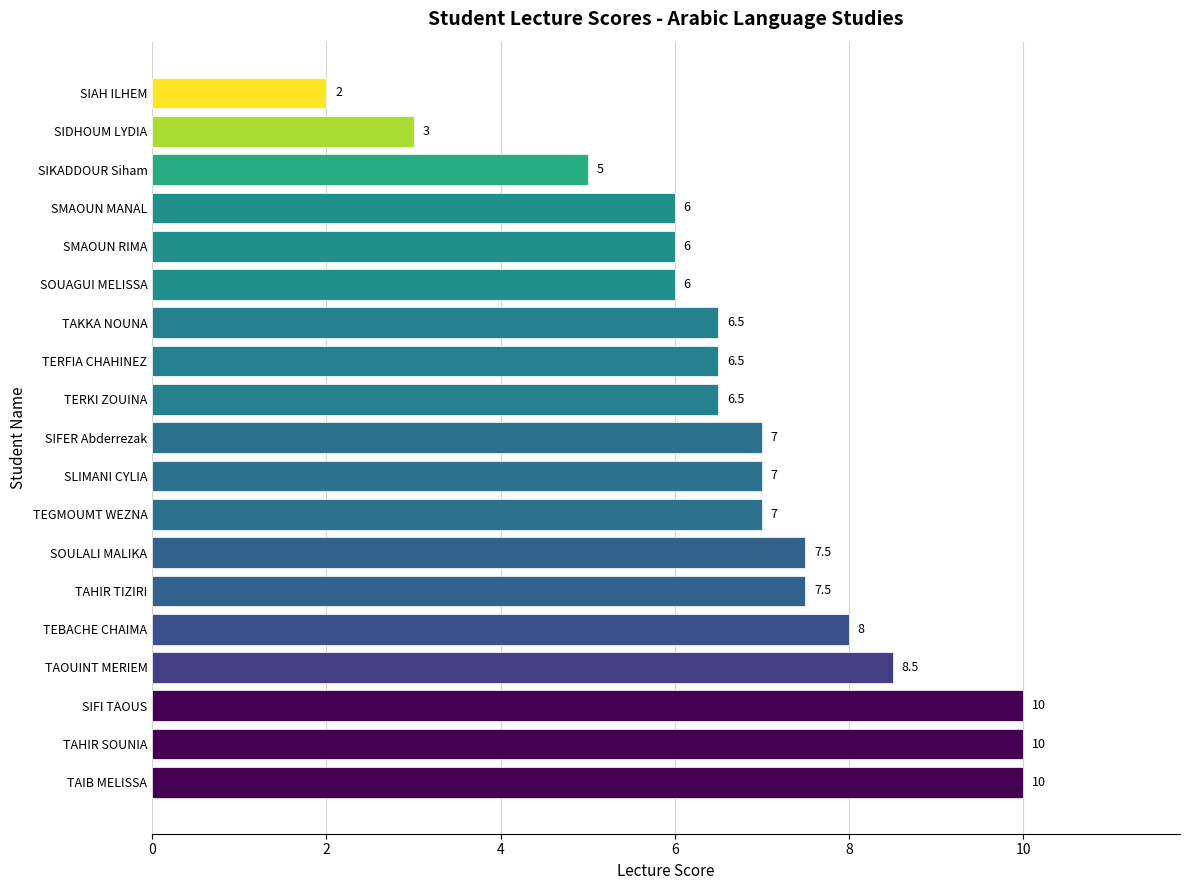

What is the difference between the second highest and minimum values?

8.0